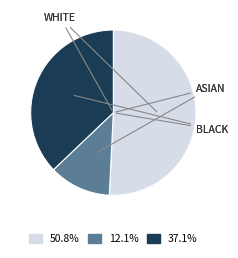

Is there a majority slice in this chart?

Yes